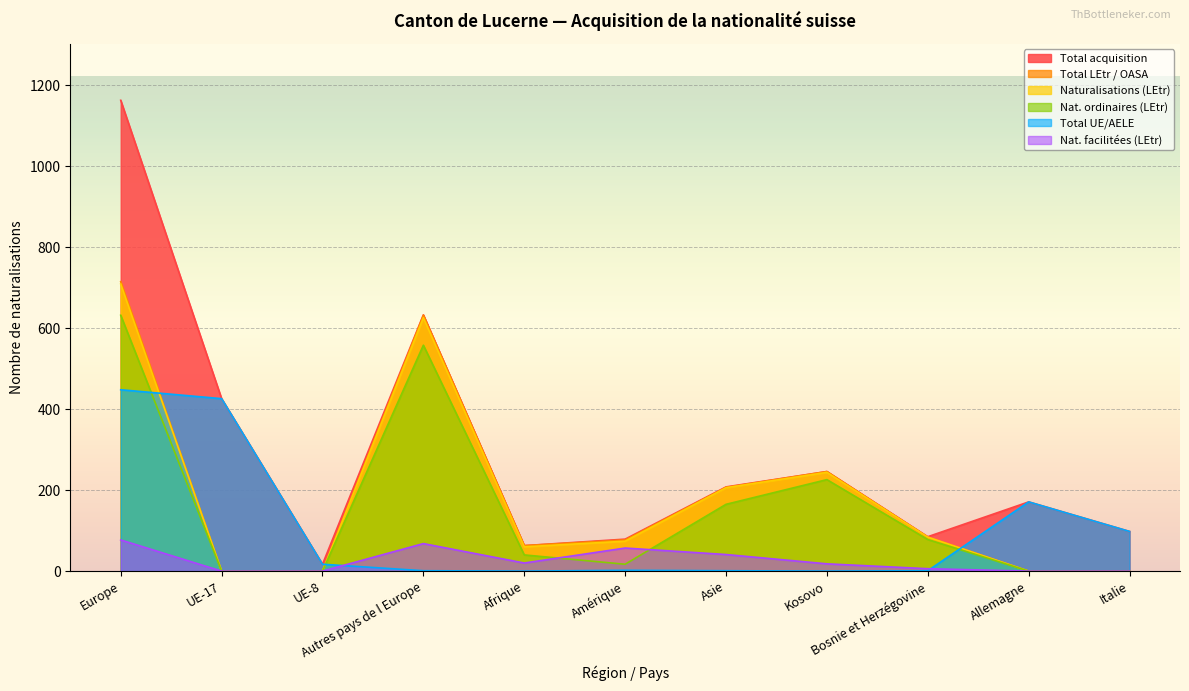

What is the minimum value for Total acquisition?

17